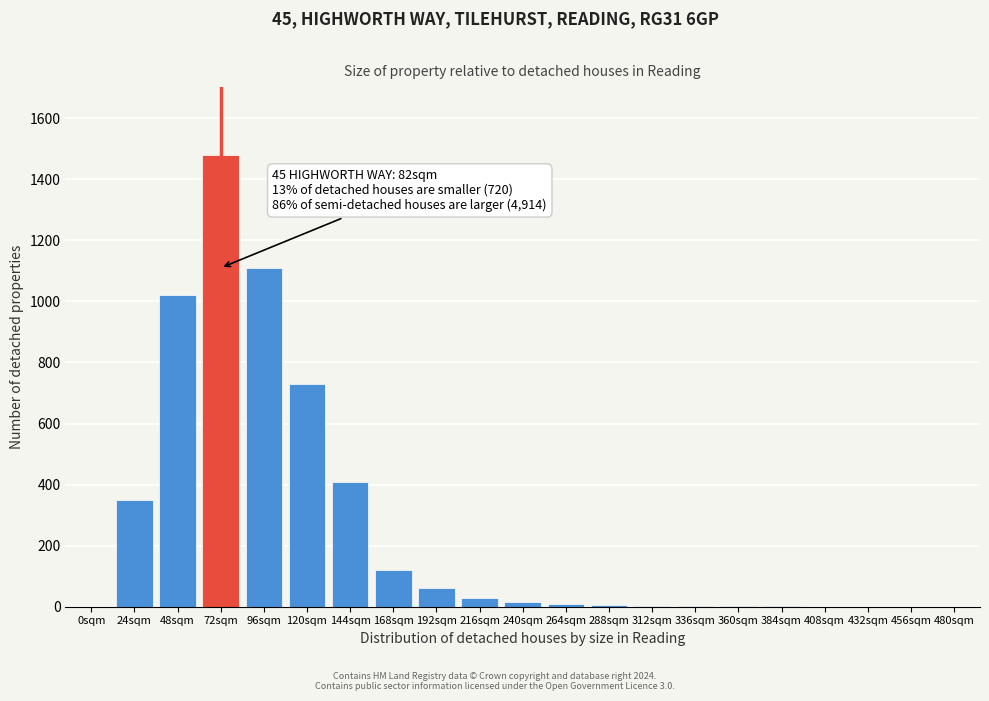

The value at 0sqm is -468. True or false?

False